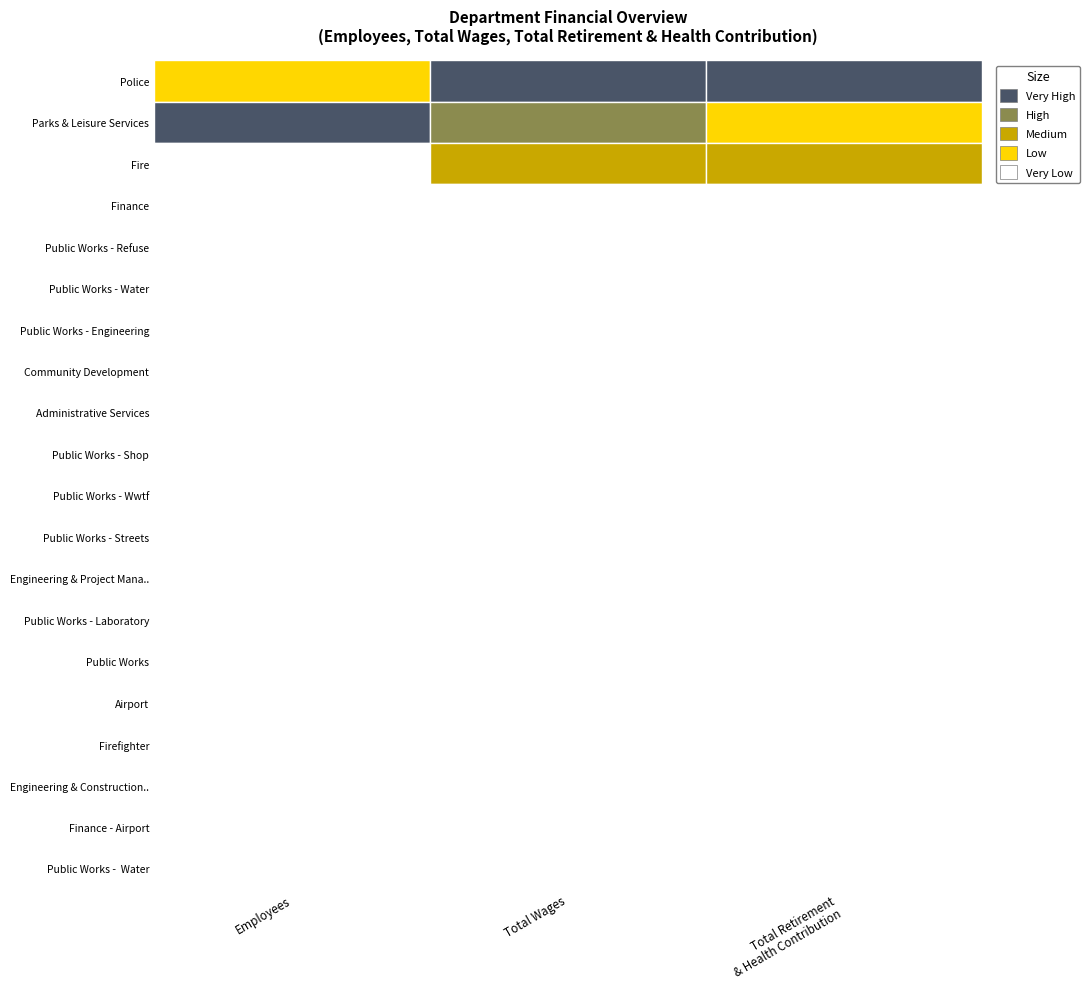

Rank the series by their maximum value, from highest to lowest.

total_wages, total_retirement, employees